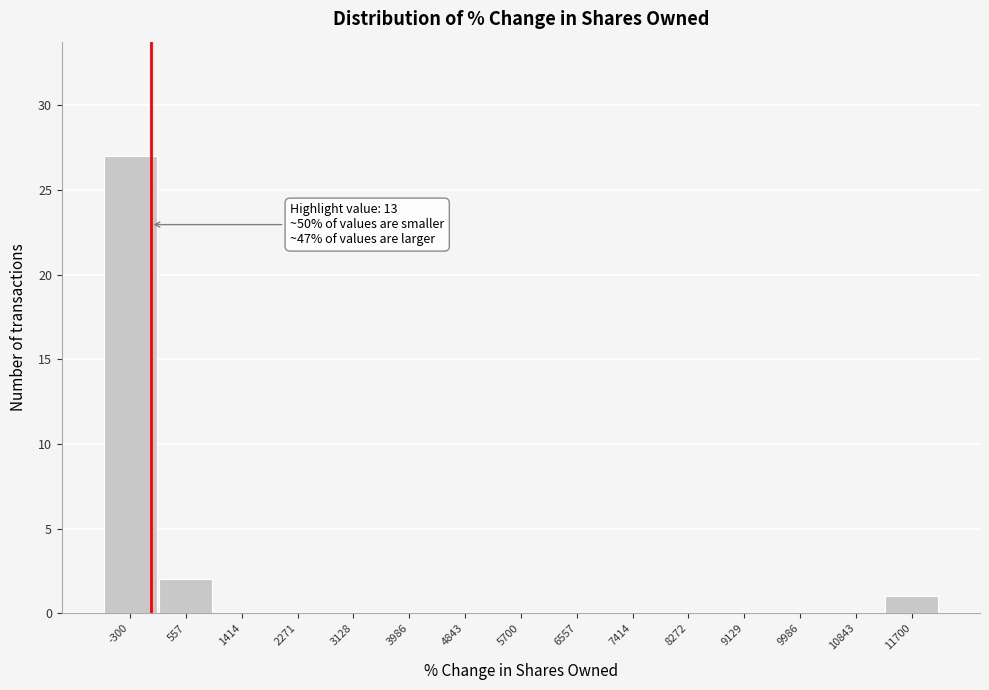

Which range on the x-axis has the tallest bar?

-700 to 100